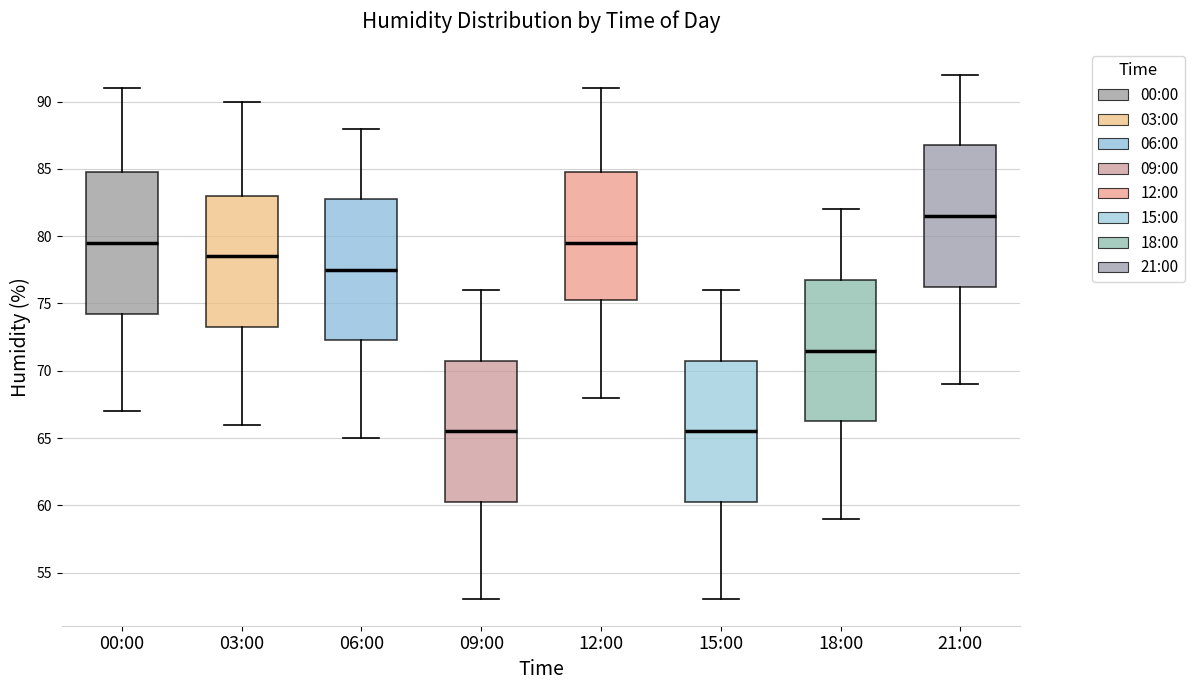

Reading left to right, transcribe this box plot: for each box, give where its median line is, the range the box spans, and where its two whiskers end, as read against the y-axis. The values are not printed on the chart, so give them approximately, as read against the axis.

00:00: median 79.5, box 74.5 to 85.0, whiskers 67.0 to 91.0
03:00: median 78.5, box 73.5 to 83.0, whiskers 66.0 to 90.0
06:00: median 77.5, box 72.5 to 83.0, whiskers 65.0 to 88.0
09:00: median 65.5, box 60.5 to 71.0, whiskers 53.0 to 76.0
12:00: median 79.5, box 75.5 to 85.0, whiskers 68.0 to 91.0
15:00: median 65.5, box 60.5 to 71.0, whiskers 53.0 to 76.0
18:00: median 71.5, box 66.5 to 77.0, whiskers 59.0 to 82.0
21:00: median 81.5, box 76.5 to 87.0, whiskers 69.0 to 92.0